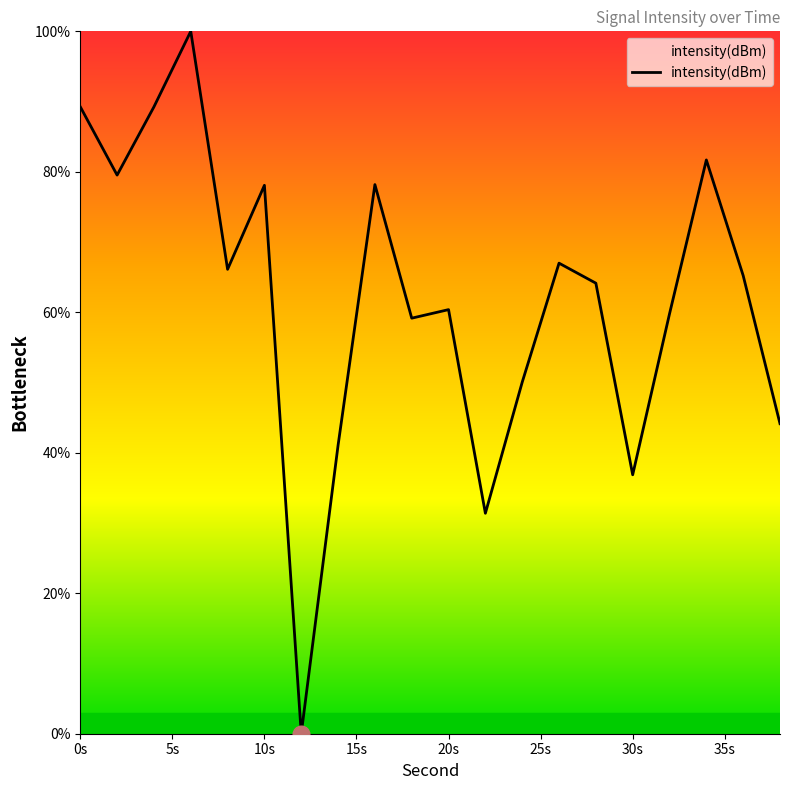

What is the maximum value shown in the chart?

100.0